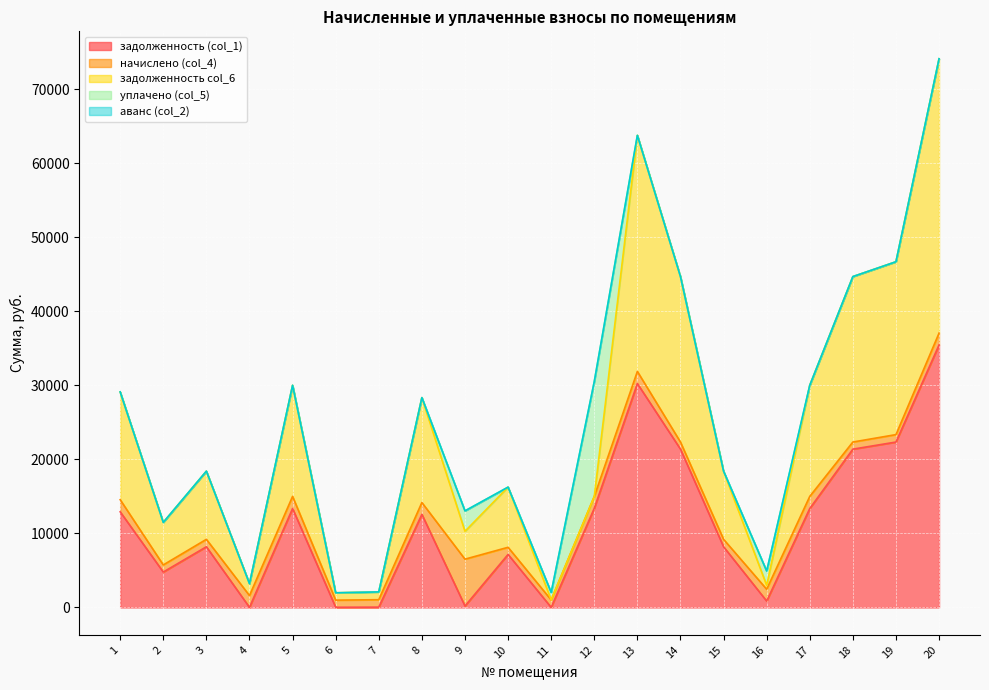

Between which two adjacent categories do задолженность col_6 and уплачено (col_5) first intersect?

10 and 11